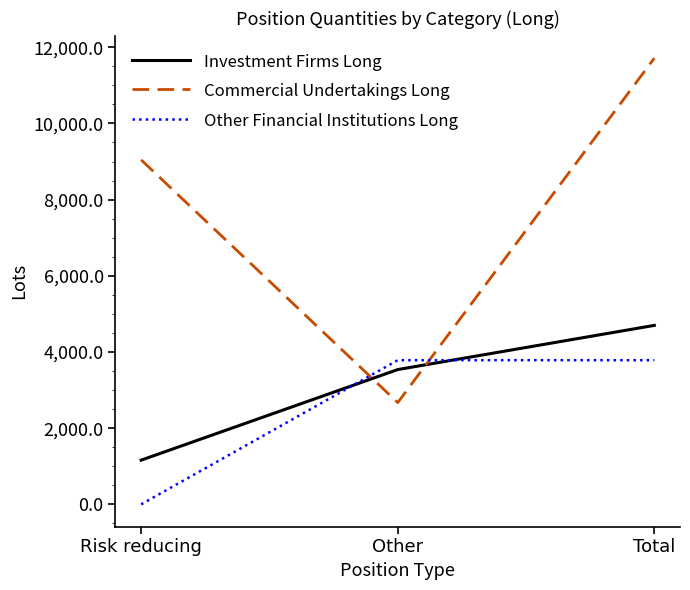

What position from the left is Risk reducing?

1